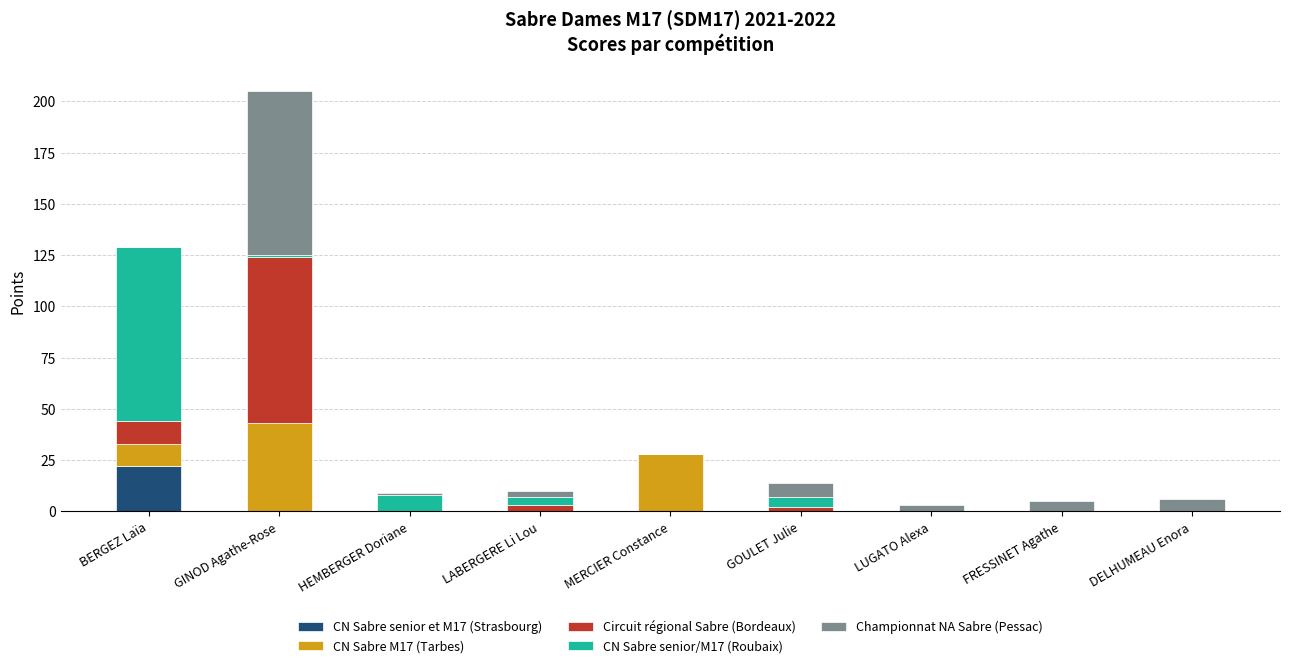

True or false: CN Sabre senior et M17 (Strasbourg) has a value of -12 at DELHUMEAU Enora.

False